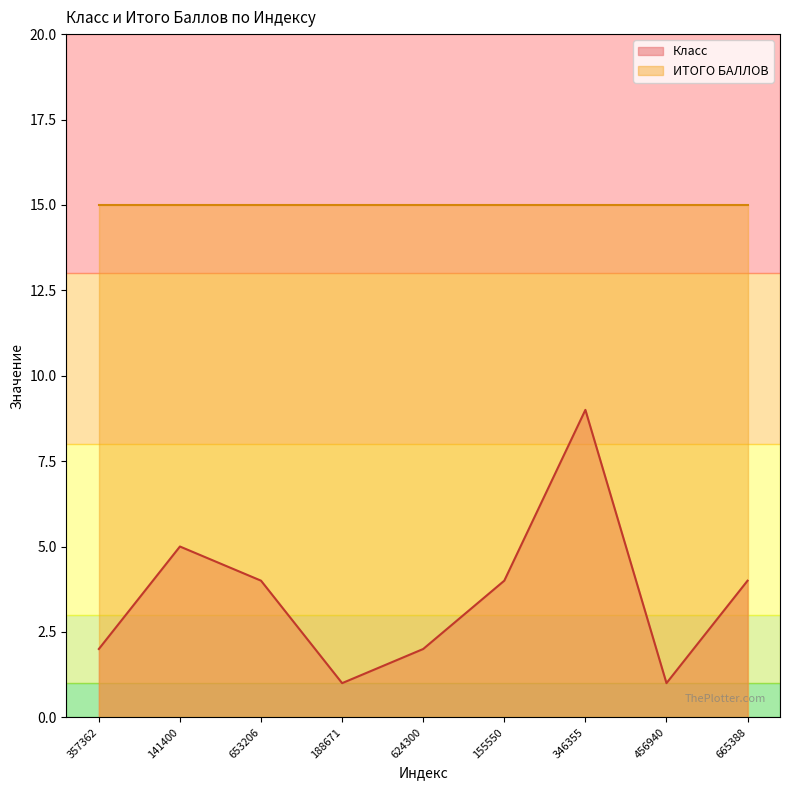

Reading left to right, extract all data points from this chart.

357362=2	141400=5	653206=4	188671=1	624300=2	155550=4	346355=9	456940=1	665388=4